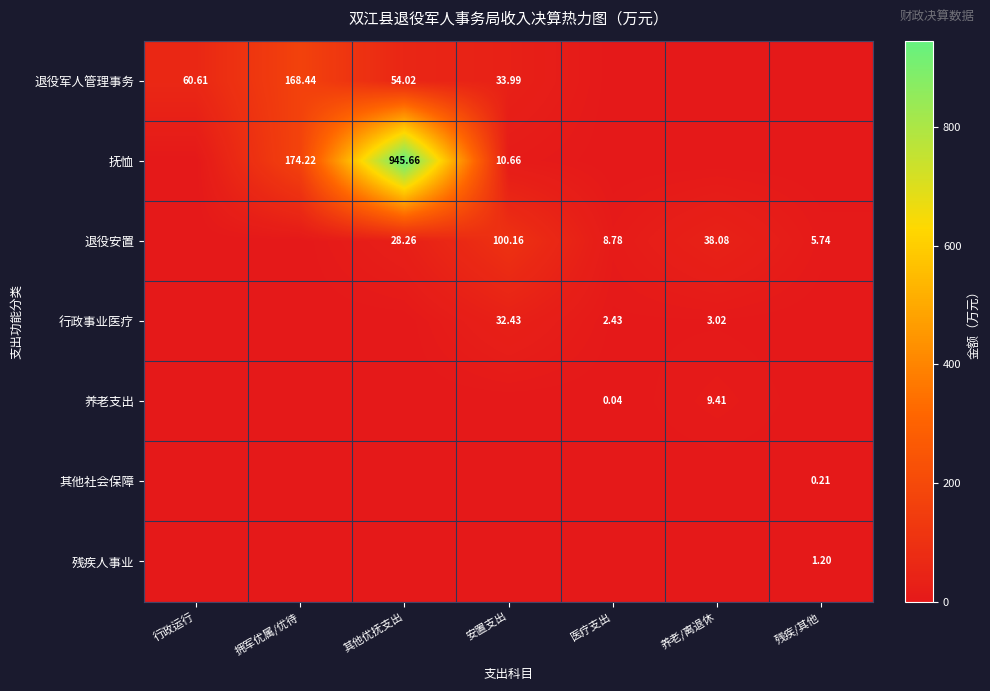

Where is 其他社会保障 nearest to the value 0?

行政运行